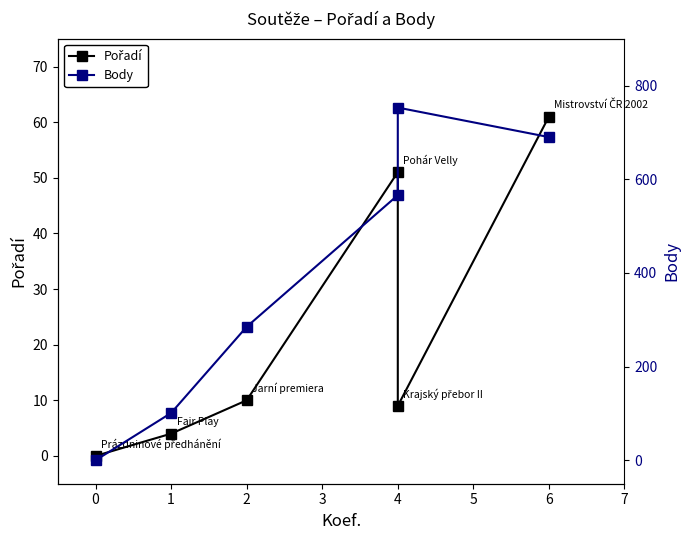

How many distinct data groups are displayed?

2